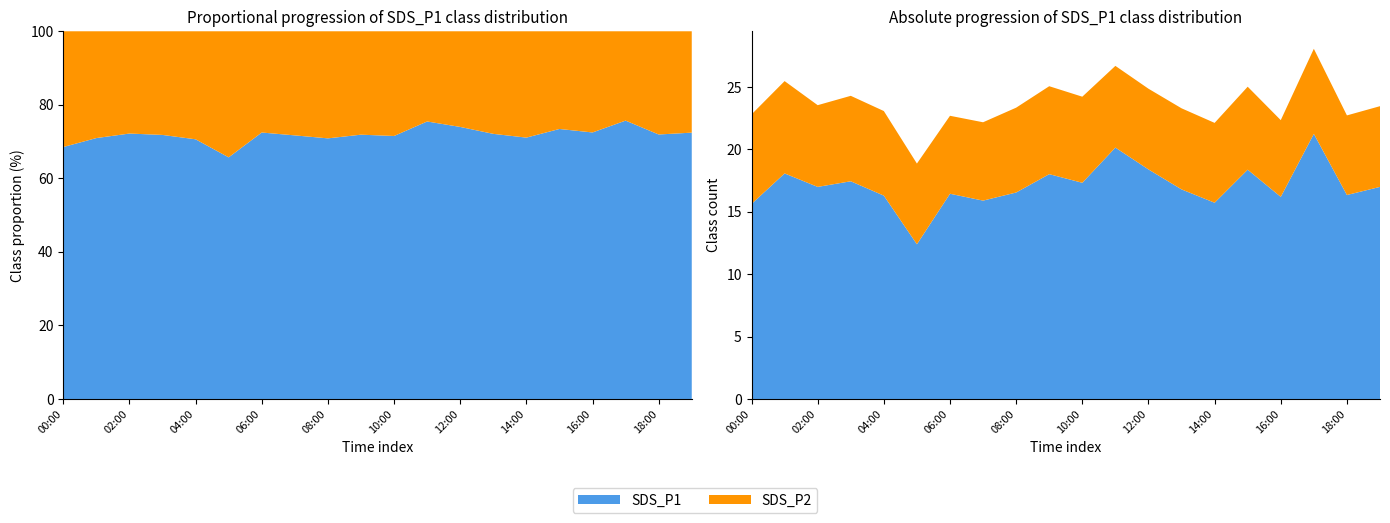

Reading right to left, transcribe all the data shown in this chart.

SDS_P1: 19:00=17.0	18:00=16.4	17:00=21.2	16:00=16.2	15:00=18.4	14:00=15.7	13:00=16.8	12:00=18.4	11:00=20.1	10:00=17.3	09:00=18.0	08:00=16.6	07:00=15.9	06:00=16.4	05:00=12.4	04:00=16.3	03:00=17.4	02:00=17.0	01:00=18.1	00:00=15.6
SDS_P2: 19:00=6.5	18:00=6.4	17:00=6.8	16:00=6.2	15:00=6.7	14:00=6.4	13:00=6.5	12:00=6.5	11:00=6.5	10:00=6.9	09:00=7.0	08:00=6.8	07:00=6.3	06:00=6.2	05:00=6.5	04:00=6.8	03:00=6.8	02:00=6.5	01:00=7.4	00:00=7.2